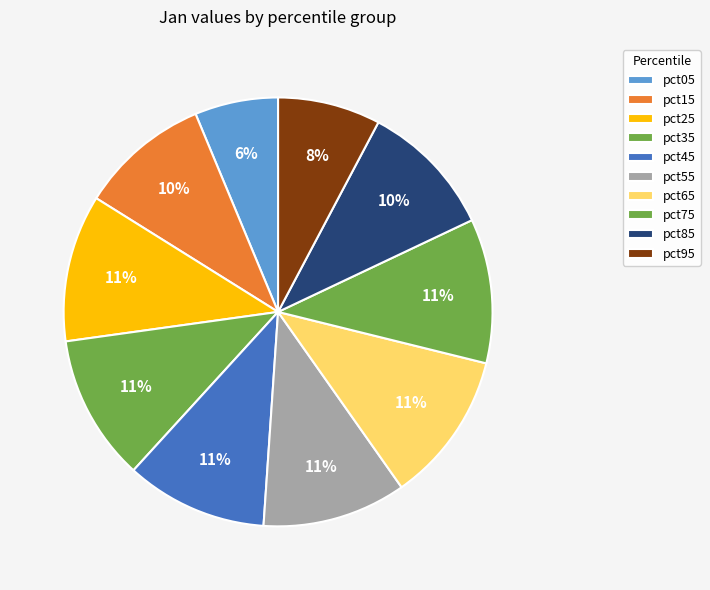

Does pct65 represent more than half of the total?

No